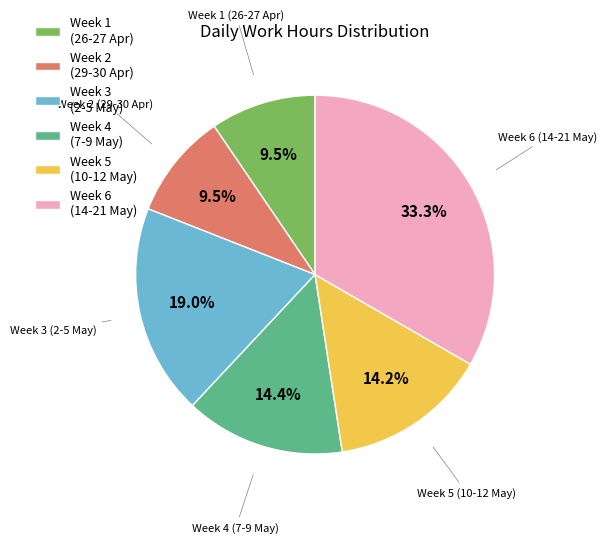

Which slice is the largest?

Week 6 (14-21 May)